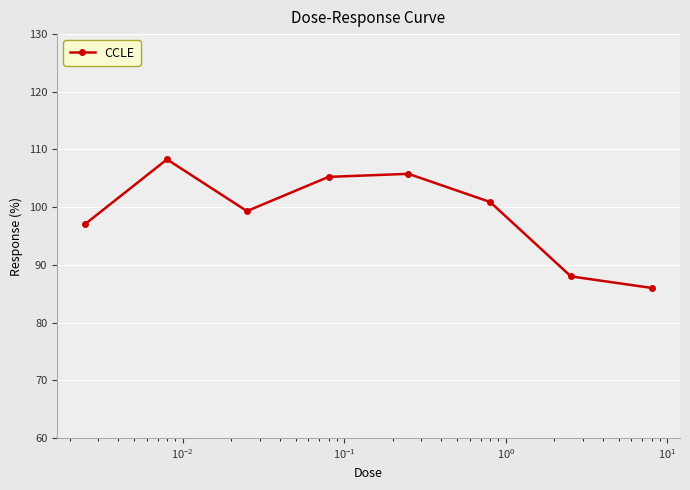

How many interior local peaks (higher than both neighbors) does the data have?

2